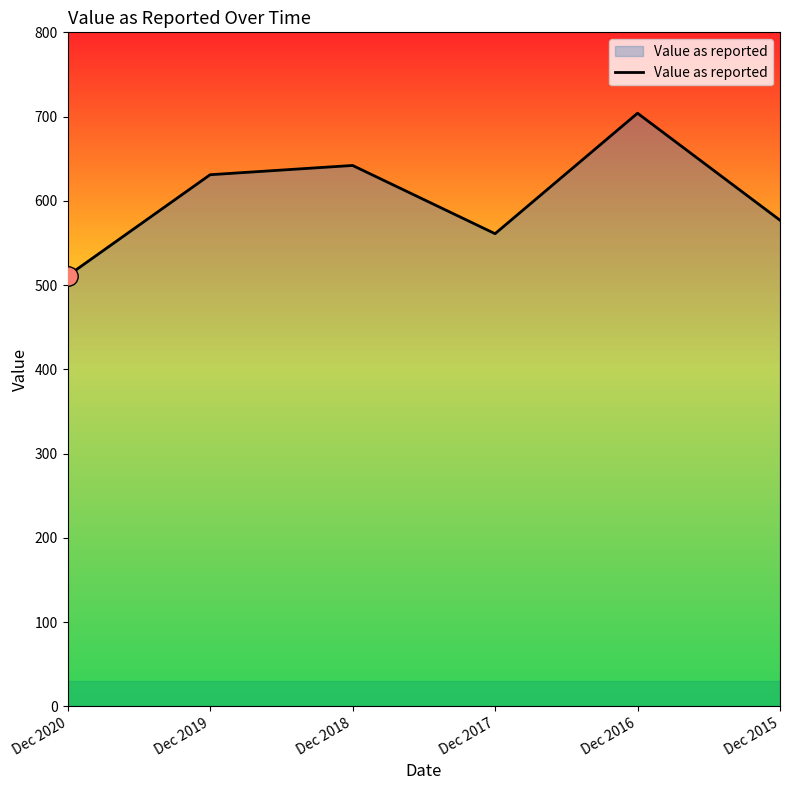

Reading right to left, list all the values displayed in this chart.

577	704	561	642	631	511